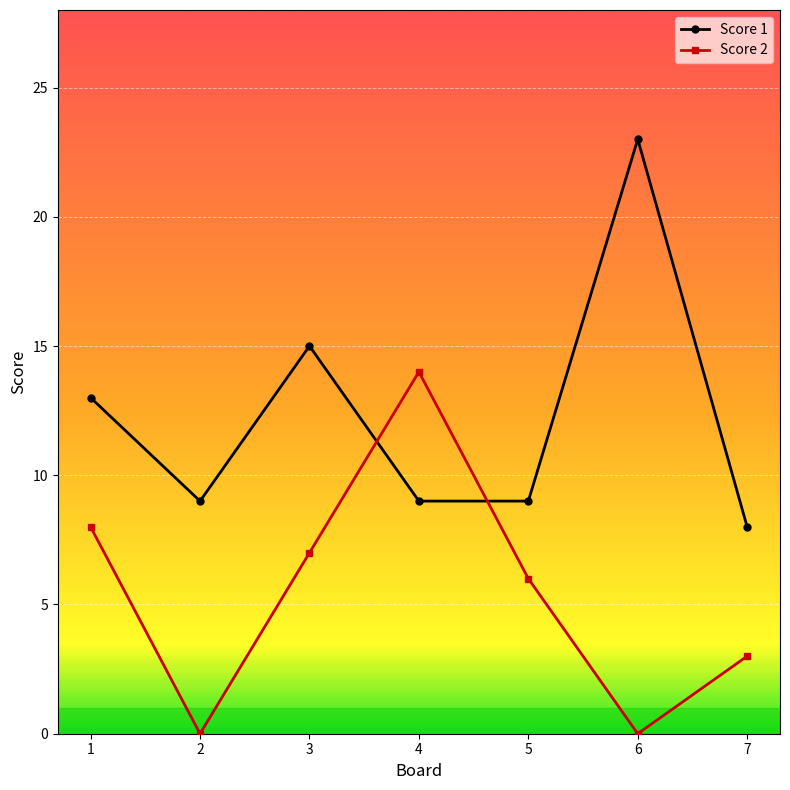

The Score 2 series shows -9 at 6. True or false?

False